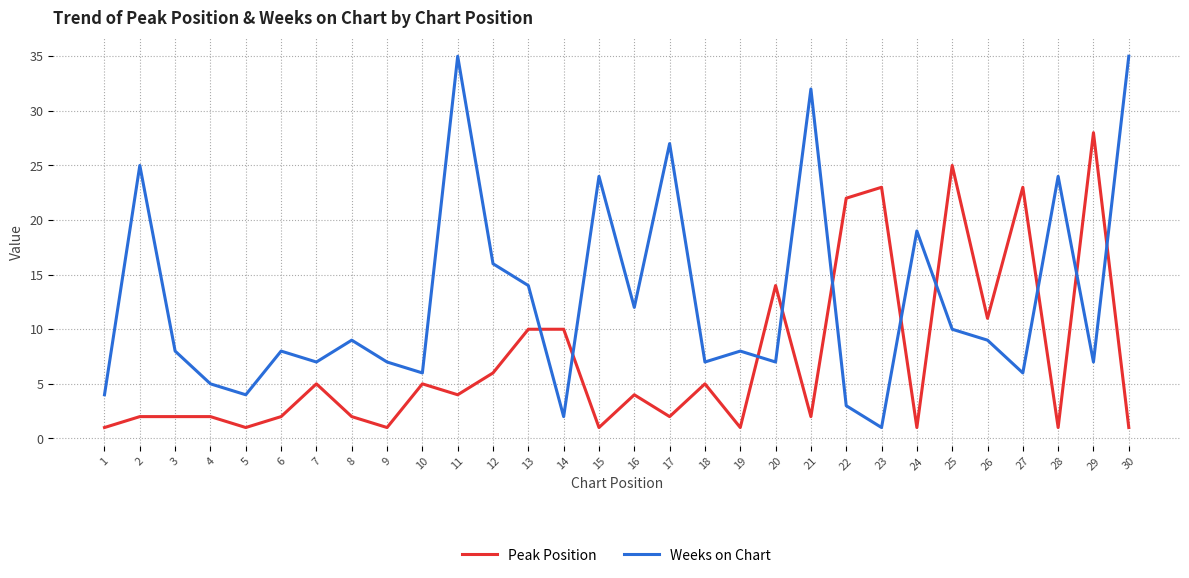

What is the maximum value shown in the chart?

35